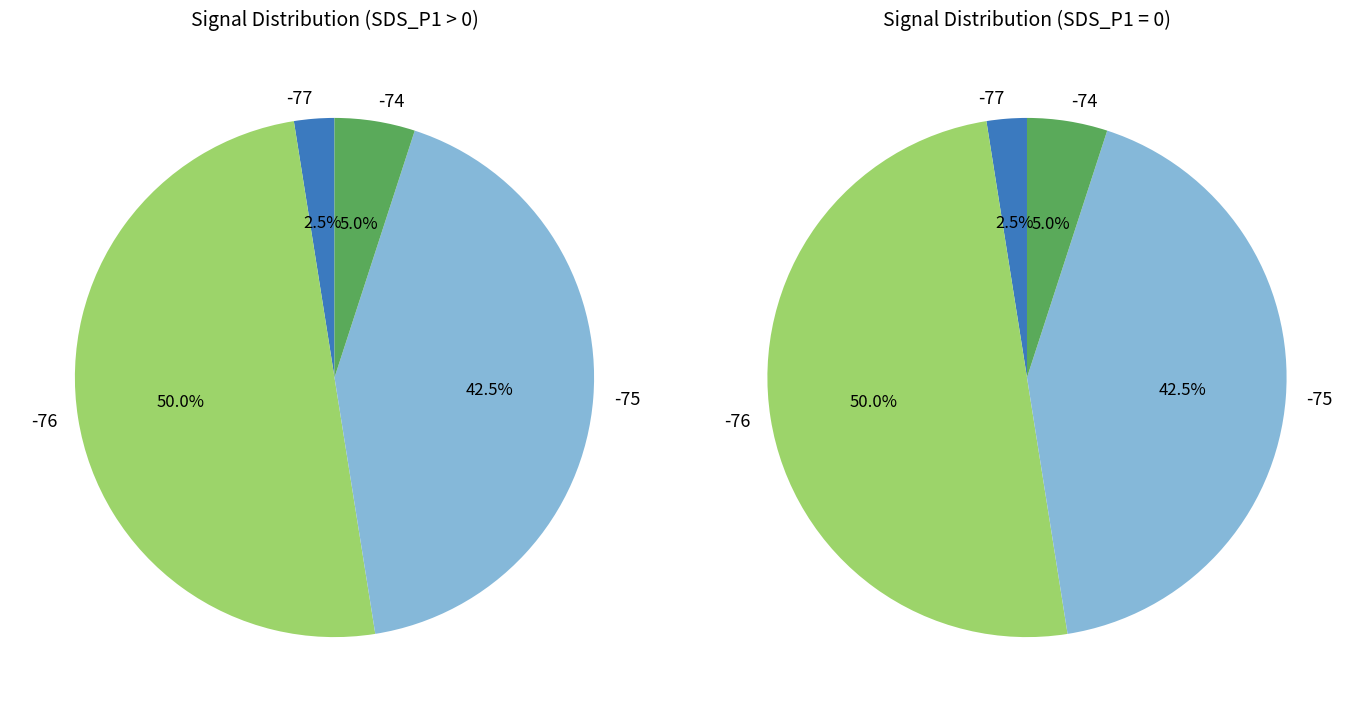

The 11 slice represents 1% of the pie. True or false?

False